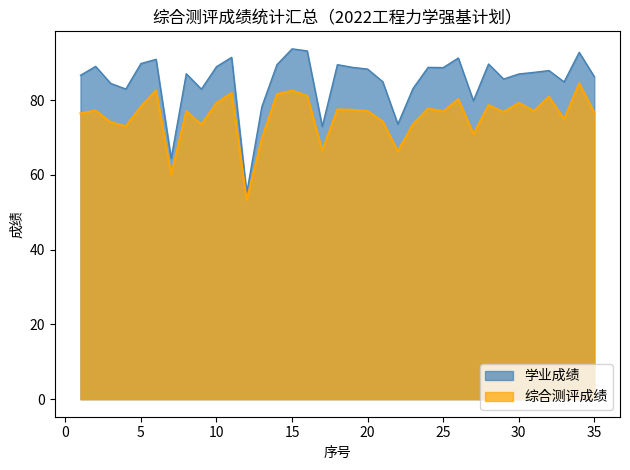

Which series changed the most between 2 and 28?

综合测评成绩